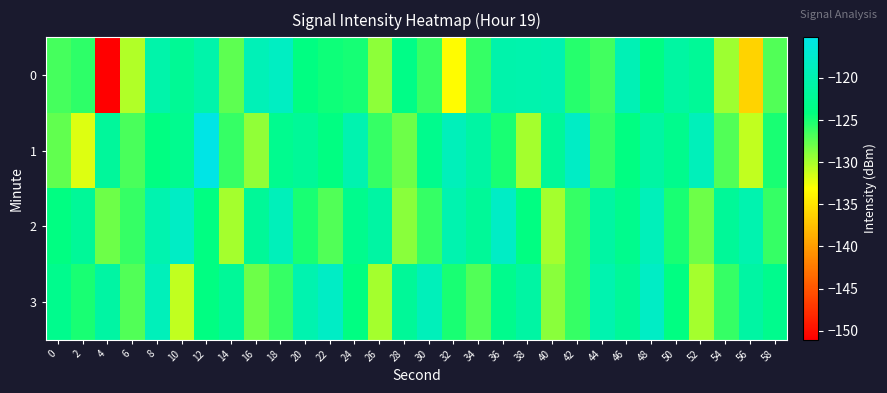

Reading left to right, transcribe all the data shown in this chart.

0: 0=-126.7	2=-125.8	4=-151.0	6=-130.4	8=-120.5	10=-122.3	12=-120.4	14=-127.4	16=-119.3	18=-118.4	20=-123.9	22=-124.7	24=-124.9	26=-129.1	28=-123.5	30=-126.3	32=-133.3	34=-126.0	36=-120.3	38=-120.1	40=-119.8	42=-125.5	44=-126.5	46=-119.5	48=-123.7	50=-121.2	52=-122.1	54=-129.6	56=-136.1	58=-127.1
1: 0=-127.6	2=-131.9	4=-121.7	6=-126.7	8=-124.0	10=-122.9	12=-115.2	14=-126.0	16=-129.2	18=-122.8	20=-122.0	22=-124.0	24=-120.0	26=-126.0	28=-128.0	30=-123.0	32=-119.0	34=-121.0	36=-125.0	38=-130.0	40=-122.0	42=-118.0	44=-126.0	46=-124.0	48=-121.0	50=-123.0	52=-119.0	54=-127.0	56=-131.0	58=-125.0
2: 0=-124.0	2=-122.0	4=-128.0	6=-126.0	8=-120.0	10=-118.0	12=-124.0	14=-130.0	16=-122.0	18=-119.0	20=-125.0	22=-127.0	24=-123.0	26=-121.0	28=-129.0	30=-126.0	32=-120.0	34=-122.0	36=-118.0	38=-124.0	40=-130.0	42=-126.0	44=-121.0	46=-123.0	48=-119.0	50=-125.0	52=-128.0	54=-122.0	56=-120.0	58=-126.0
3: 0=-123.0	2=-125.0	4=-121.0	6=-127.0	8=-119.0	10=-131.0	12=-124.0	14=-122.0	16=-128.0	18=-126.0	20=-120.0	22=-118.0	24=-124.0	26=-130.0	28=-122.0	30=-119.0	32=-125.0	34=-127.0	36=-123.0	38=-121.0	40=-129.0	42=-126.0	44=-120.0	46=-122.0	48=-118.0	50=-124.0	52=-130.0	54=-126.0	56=-121.0	58=-123.0